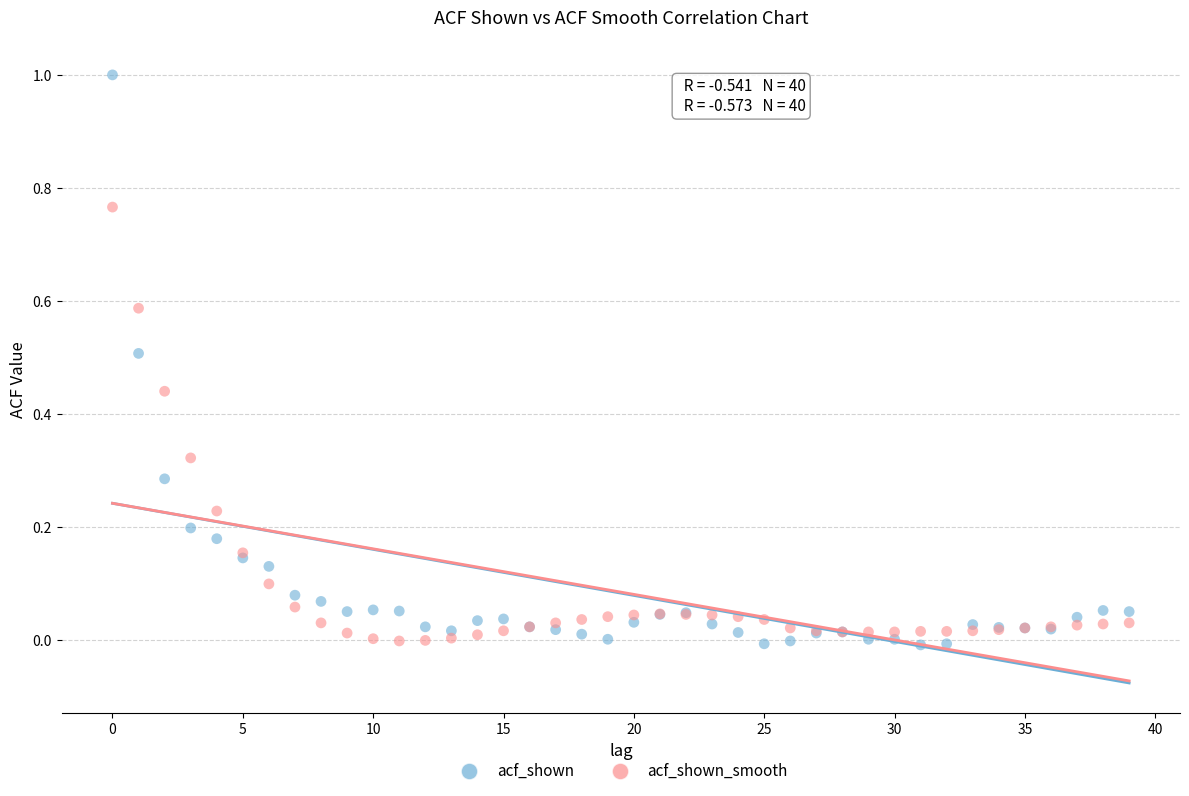

Which series reaches the maximum Y coordinate?

acf_shown